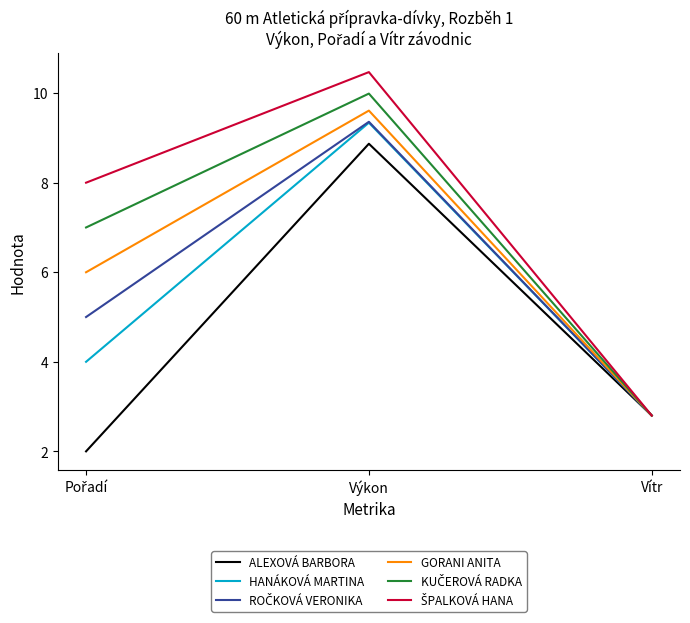

Read the ALEXOVÁ BARBORA value at Výkon.

8.9